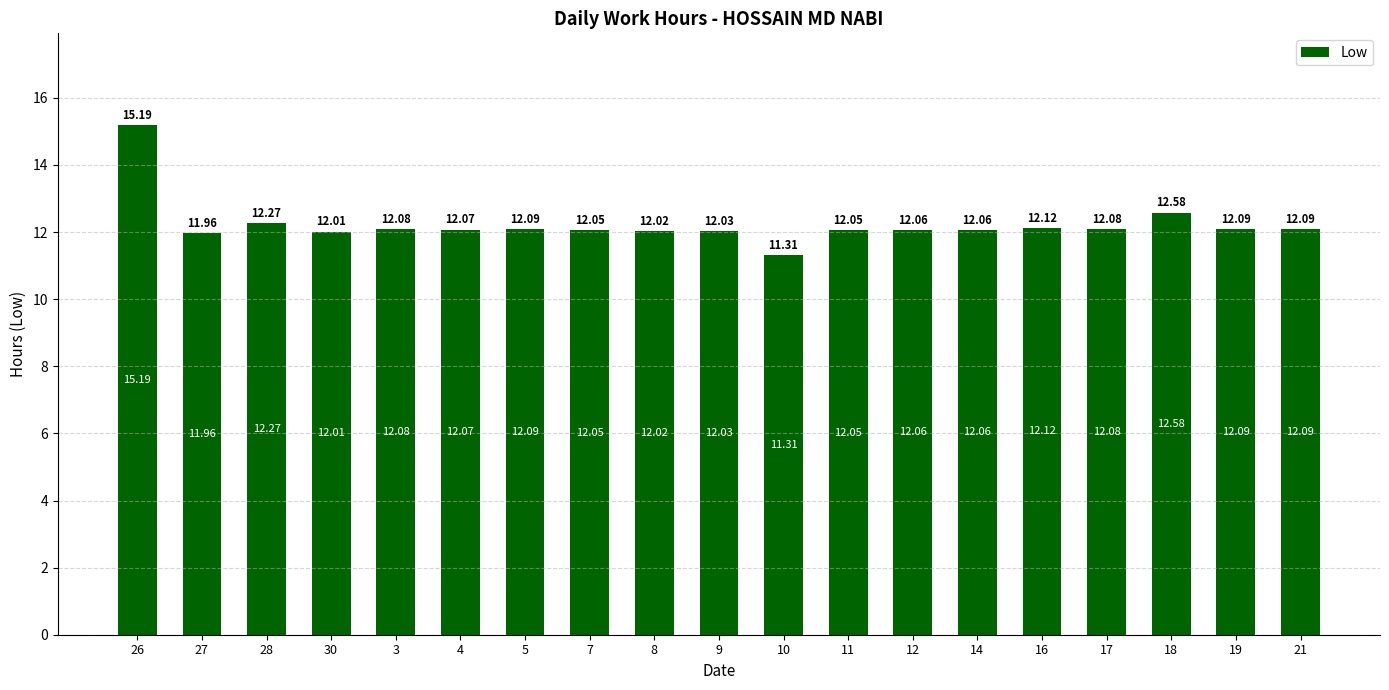

What is the difference between the maximum and minimum values?

3.9